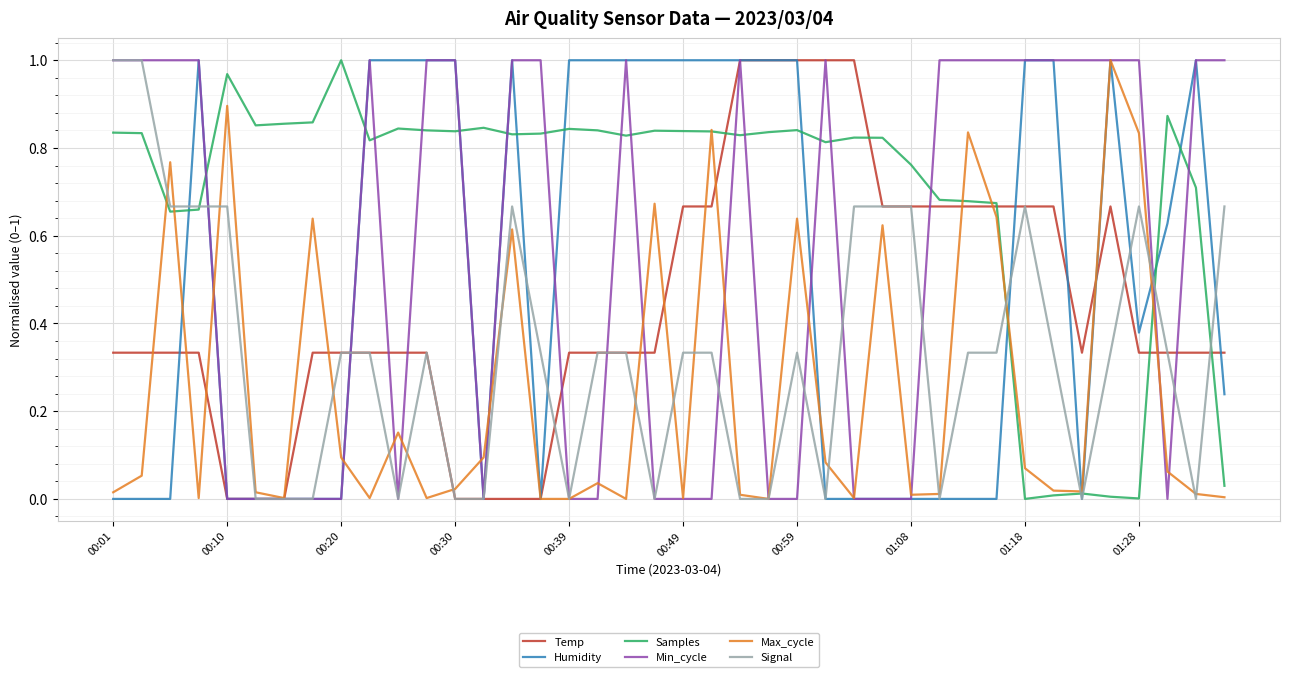

How many times do Min_cycle and Samples cross each other?

16